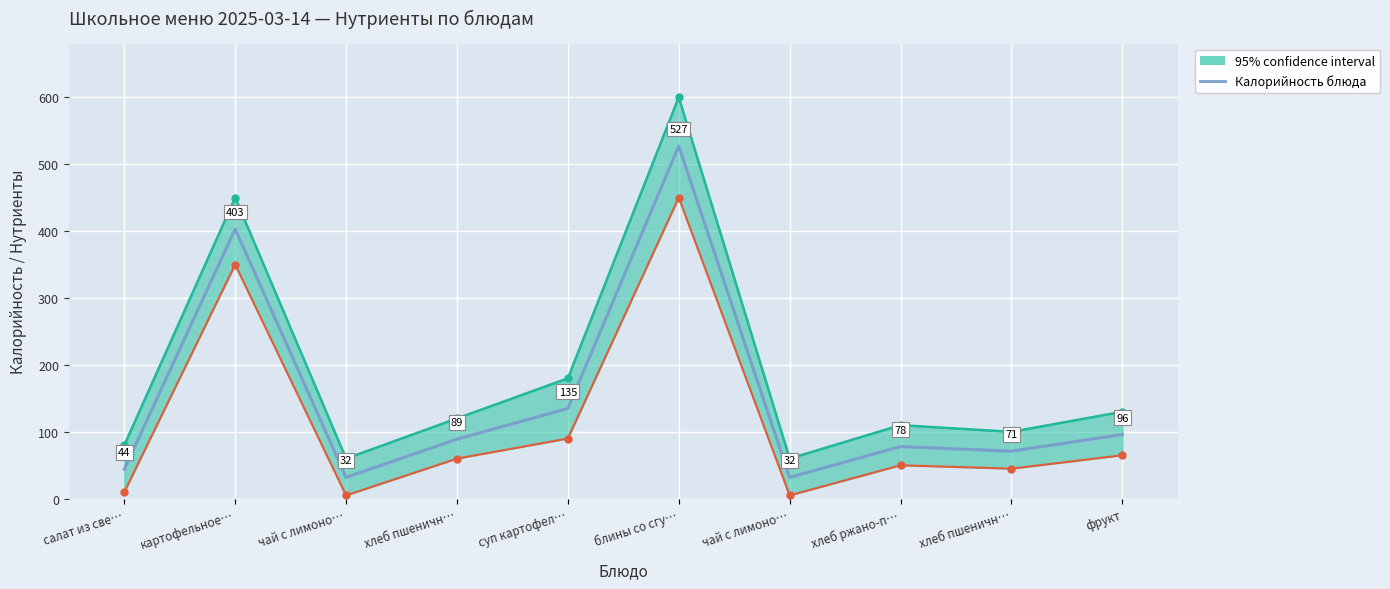

The chart shows a value of 665 at картофельное…. True or false?

False